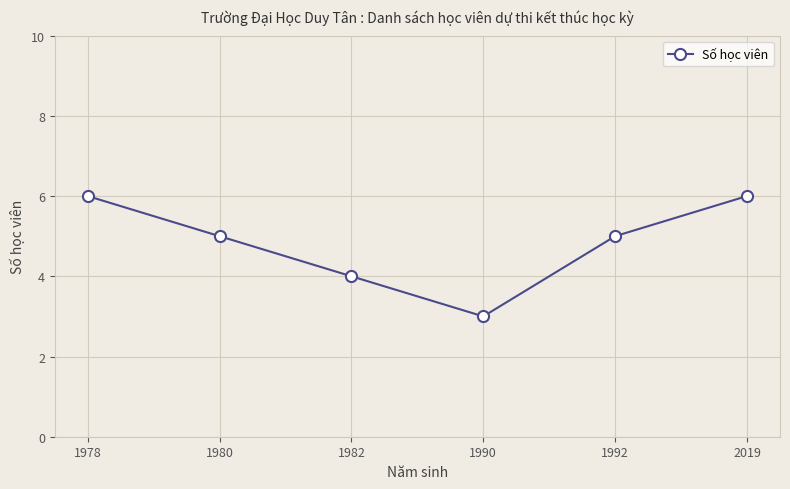

What value does the data have at 2019?

6